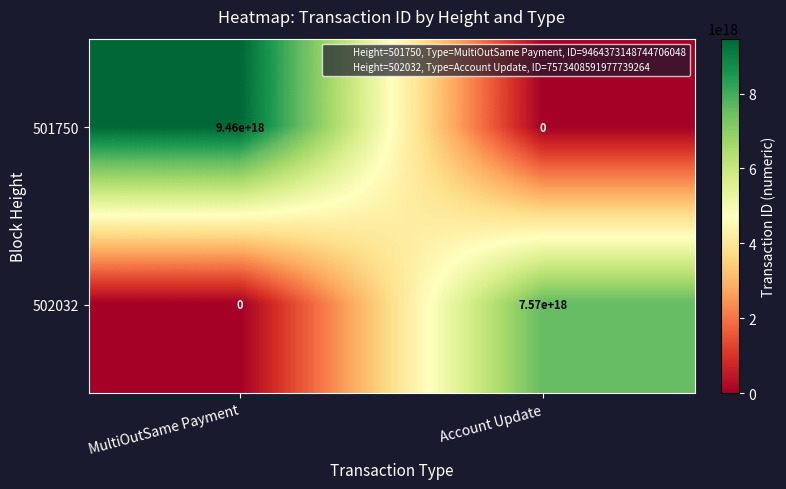

List the series in order of their overall mean, lowest first.

502032, 501750